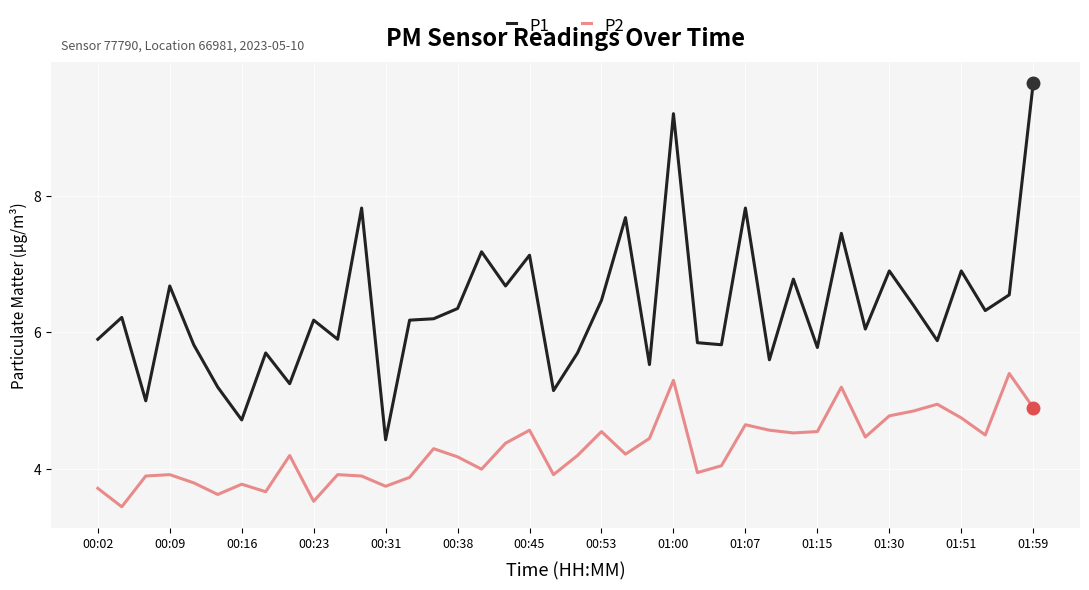

Rank the series by their average value, from lowest to highest.

P2, P1